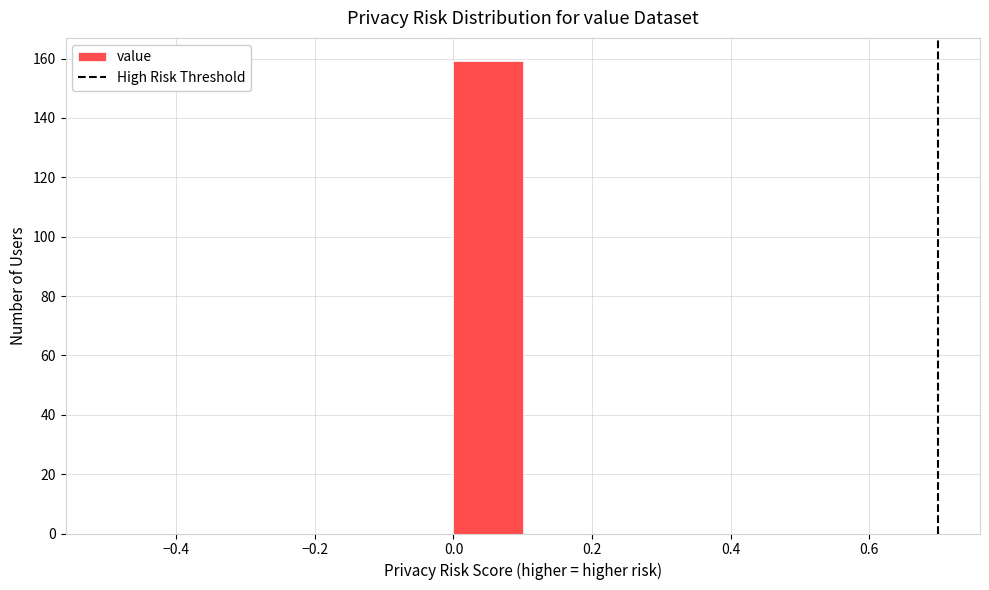

Reading left to right, transcribe this chart: for each bar, give the range it covers on the x-axis and its height. The values are not printed on the chart, so give them approximately, as read against the axis.

-0.5 to -0.4: 0
-0.4 to -0.3: 0
-0.3 to -0.2: 0
-0.2 to -0.1: 0
-0.1 to 0.0: 0
0.0 to 0.1: 160
0.1 to 0.2: 0
0.2 to 0.3: 0
0.3 to 0.4: 0
0.4 to 0.5: 0